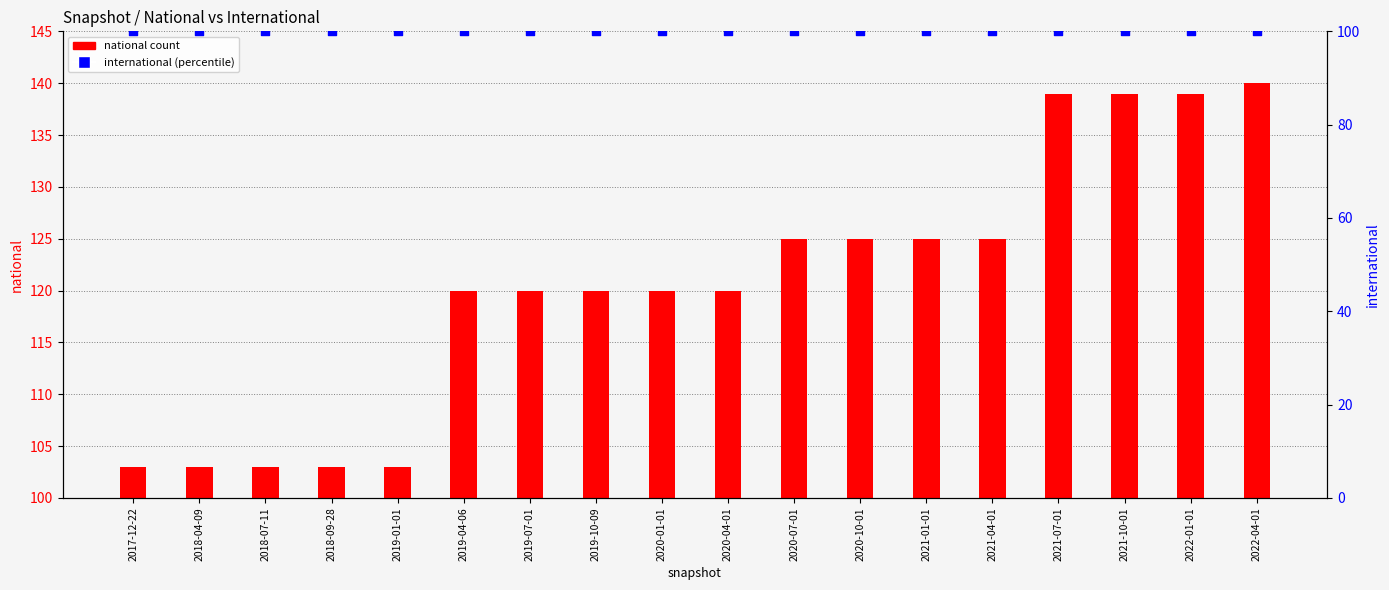

What are all the series names shown in the legend?

national count, international (percentile)